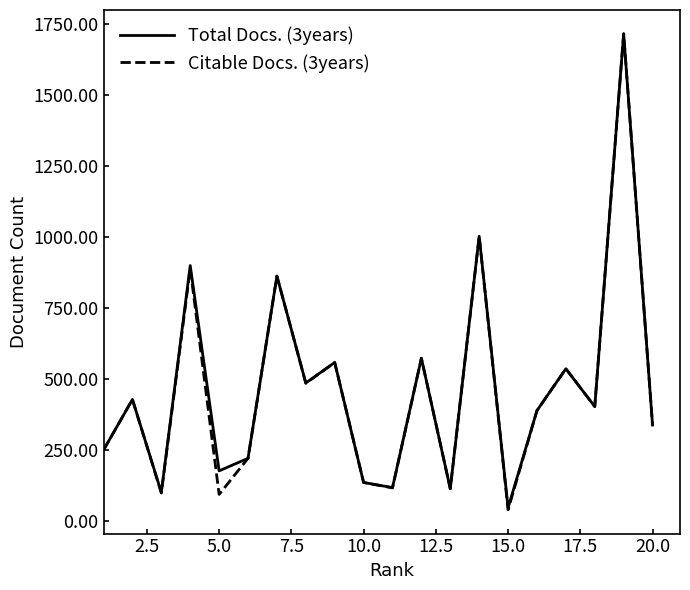

What is the minimum value for Citable Docs. (3years)?

41